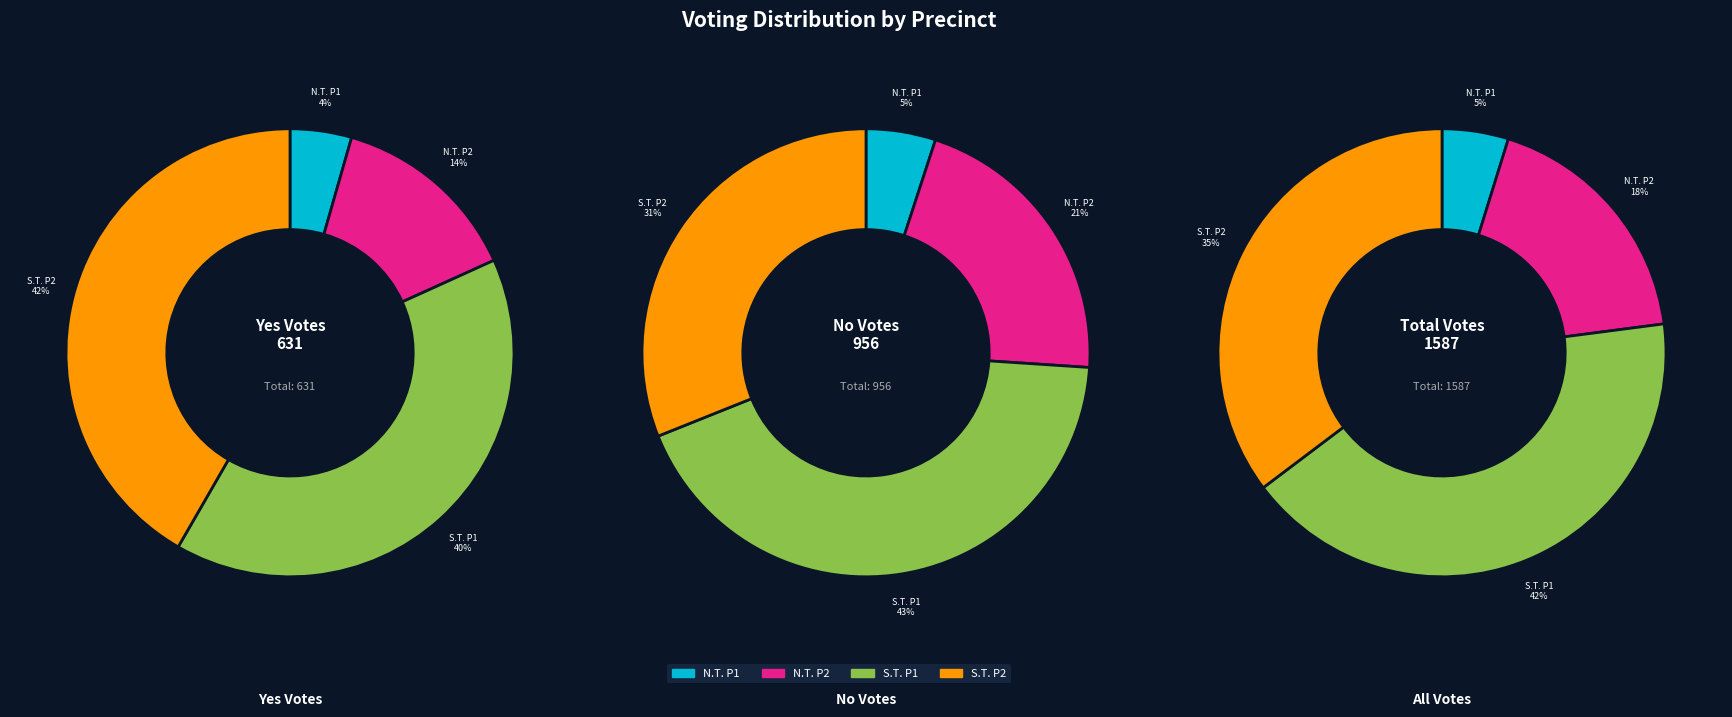

To the nearest percent, what percentage of the pie is Northfield Township Precinct 2?

14%